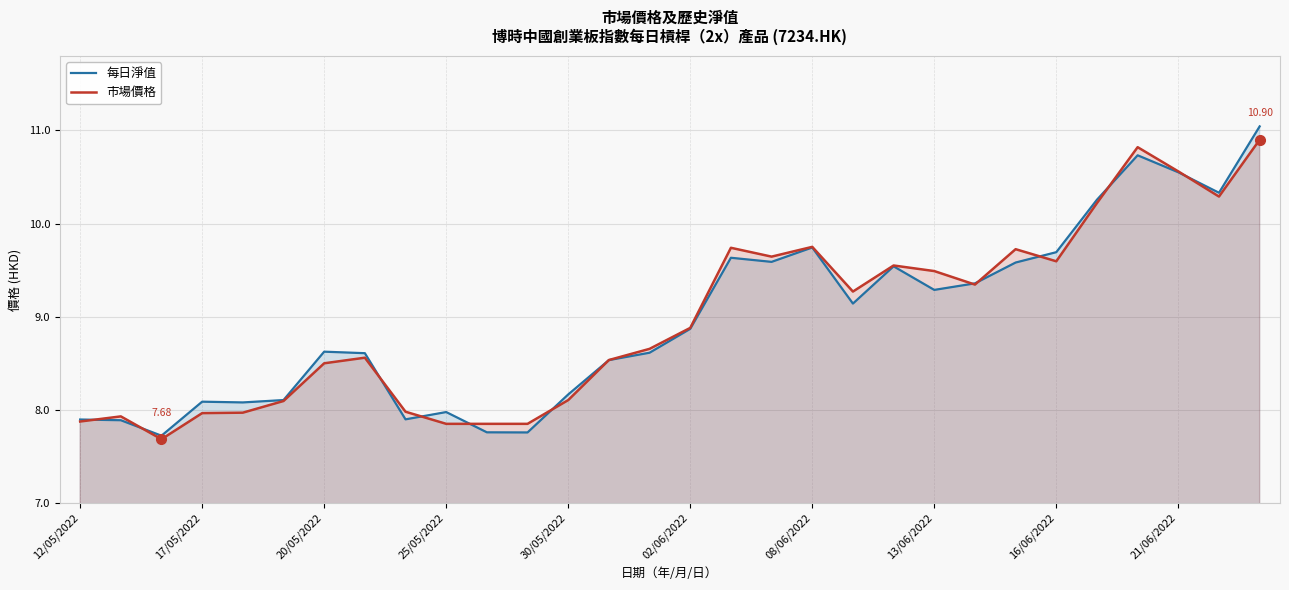

Between 02/06/2022 and 21/06/2022, which series saw the biggest shift?

每日淨值